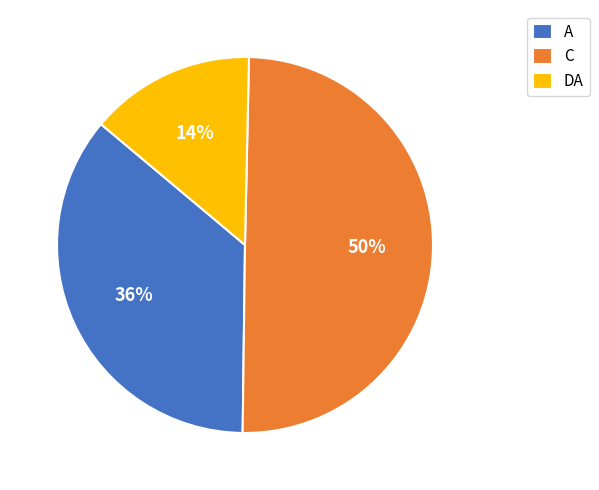

Between C and A, which is larger?

C